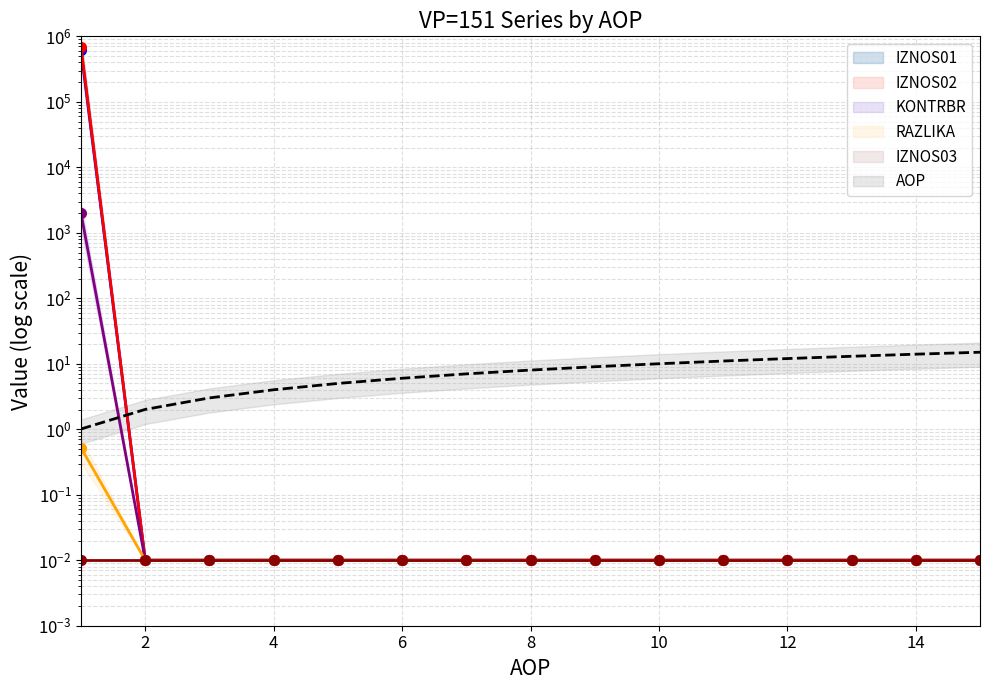

Reading left to right, transcribe all the data shown in this chart.

IZNOS01_line: 618399.4	0.0	0.0	0.0	0.0	0.0	0.0	0.0	0.0	0.0	0.0	0.0	0.0	0.0	0.0
IZNOS02_line: 679265.9	0.0	0.0	0.0	0.0	0.0	0.0	0.0	0.0	0.0	0.0	0.0	0.0	0.0	0.0
KONTRBR_line: 1976.9	0.0	0.0	0.0	0.0	0.0	0.0	0.0	0.0	0.0	0.0	0.0	0.0	0.0	0.0
RAZLIKA_line: 0.5	0.0	0.0	0.0	0.0	0.0	0.0	0.0	0.0	0.0	0.0	0.0	0.0	0.0	0.0
IZNOS03_line: 0.0	0.0	0.0	0.0	0.0	0.0	0.0	0.0	0.0	0.0	0.0	0.0	0.0	0.0	0.0
AOP_line: 1.0	2.0	3.0	4.0	5.0	6.0	7.0	8.0	9.0	10.0	11.0	12.0	13.0	14.0	15.0